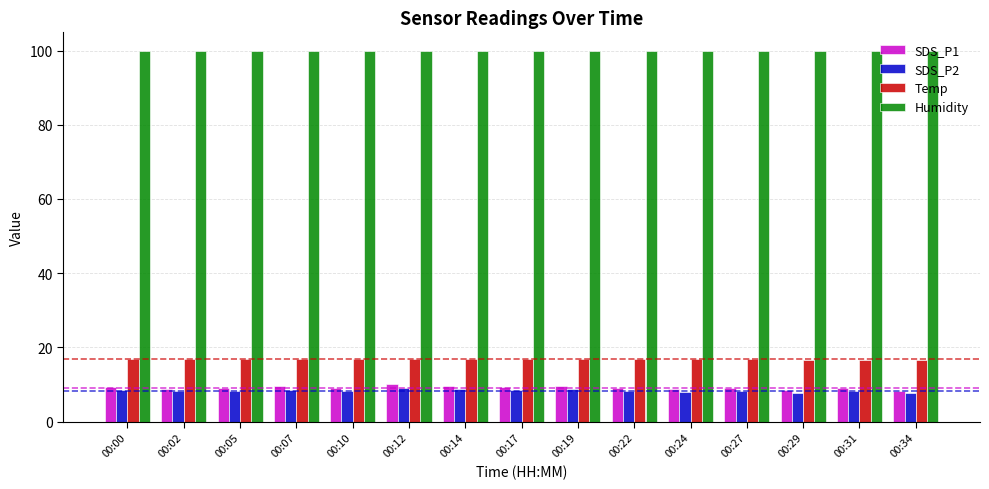

What is the greatest value displayed?

99.9